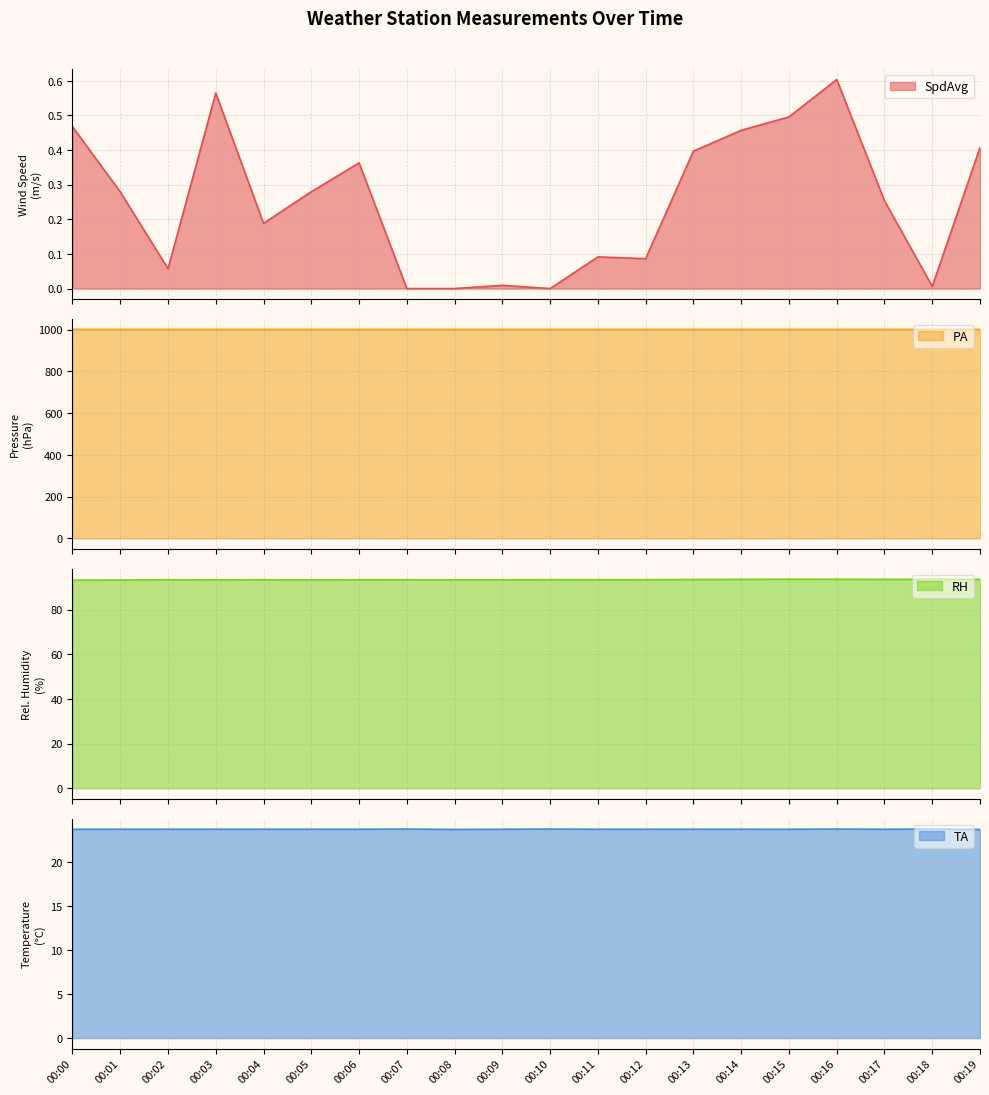

In SpdAvg, how many points are higher than both neighbors (excluding endpoints)?

5